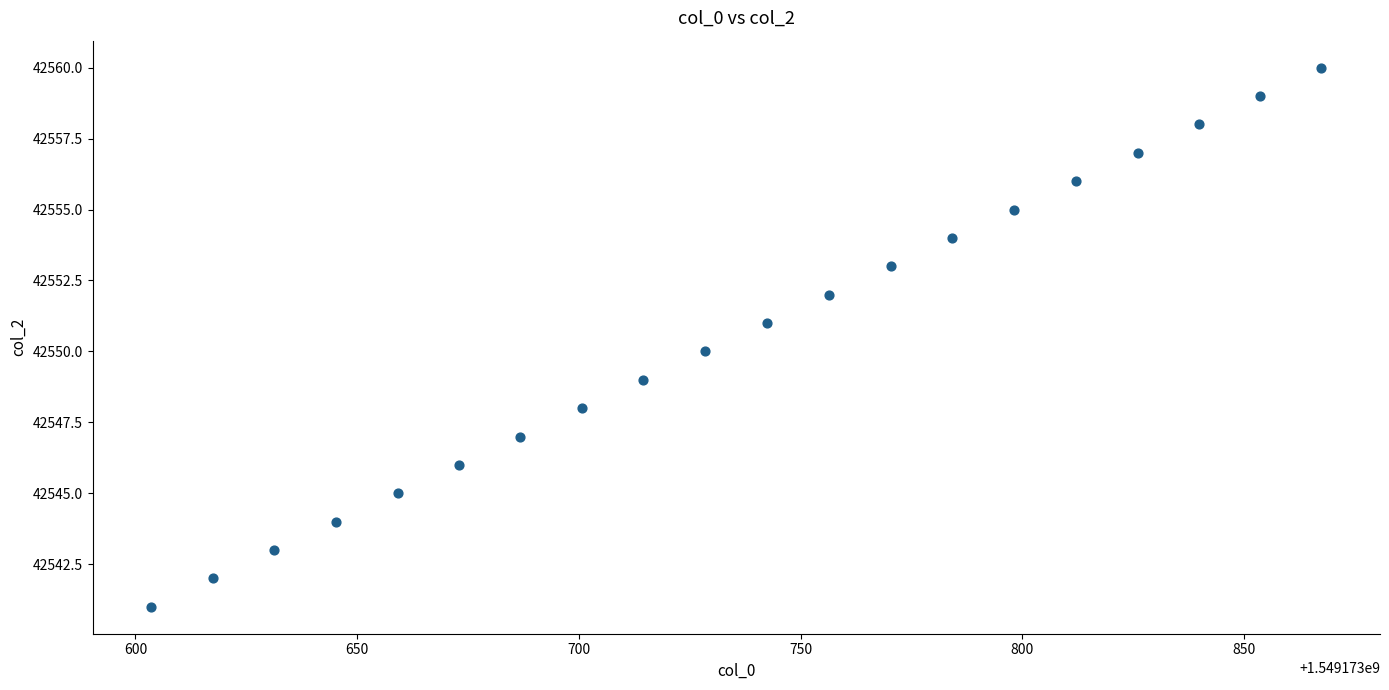

What is the range of Y values (max minus min)?

19